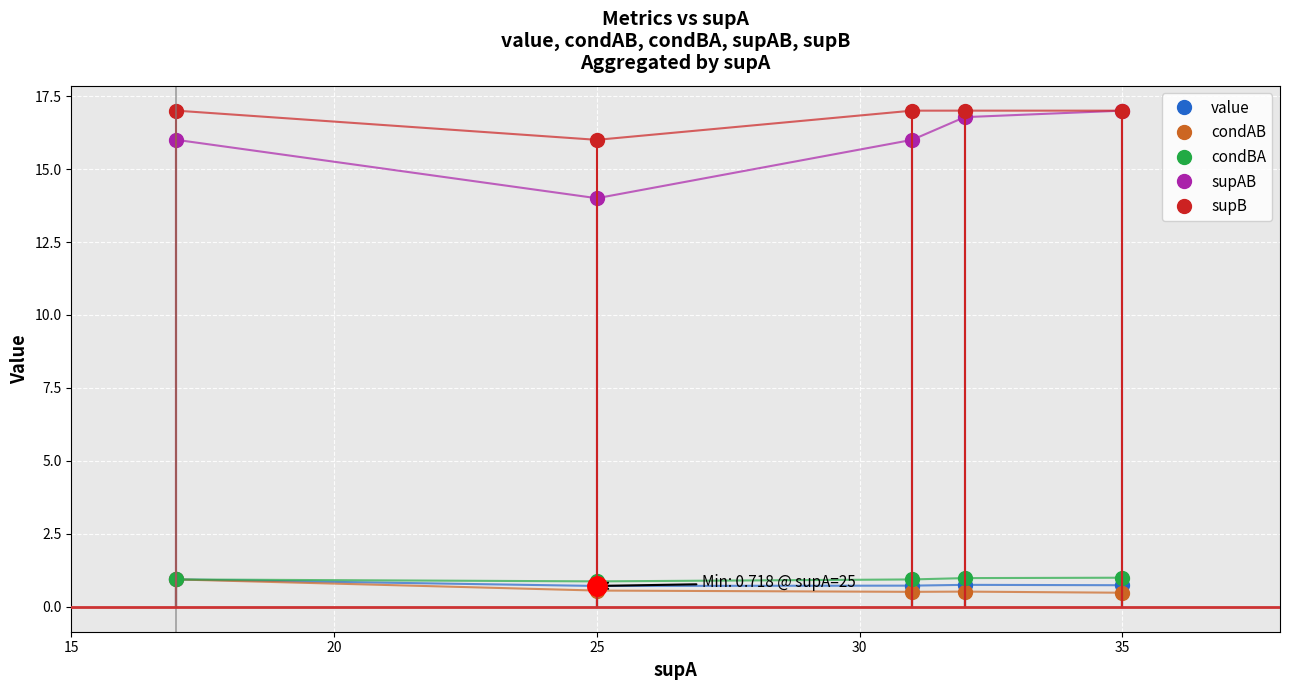

True or false: condAB and supAB intersect in this chart.

False